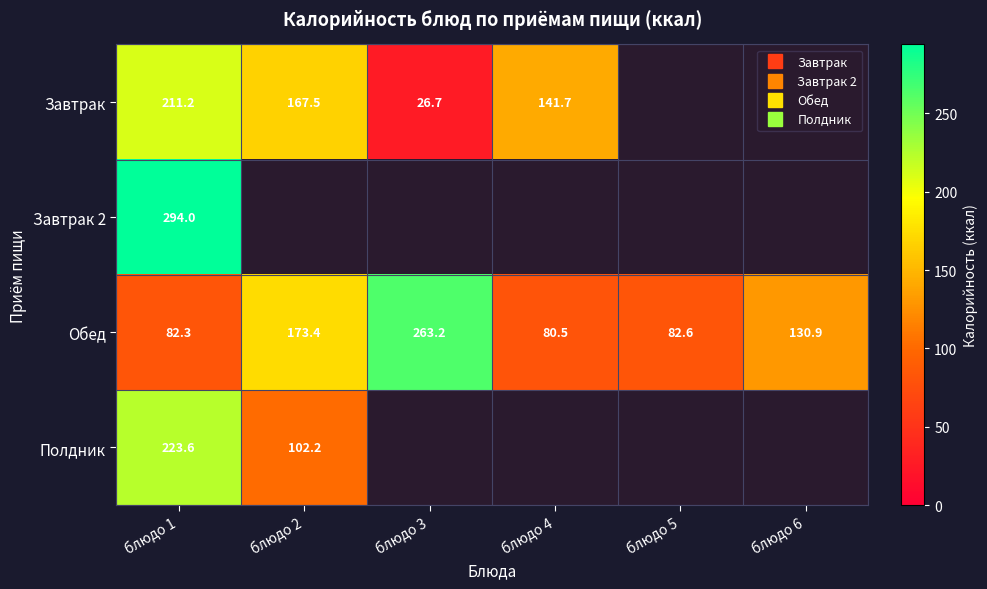

Read the Обед value at блюдо 2.

173.4